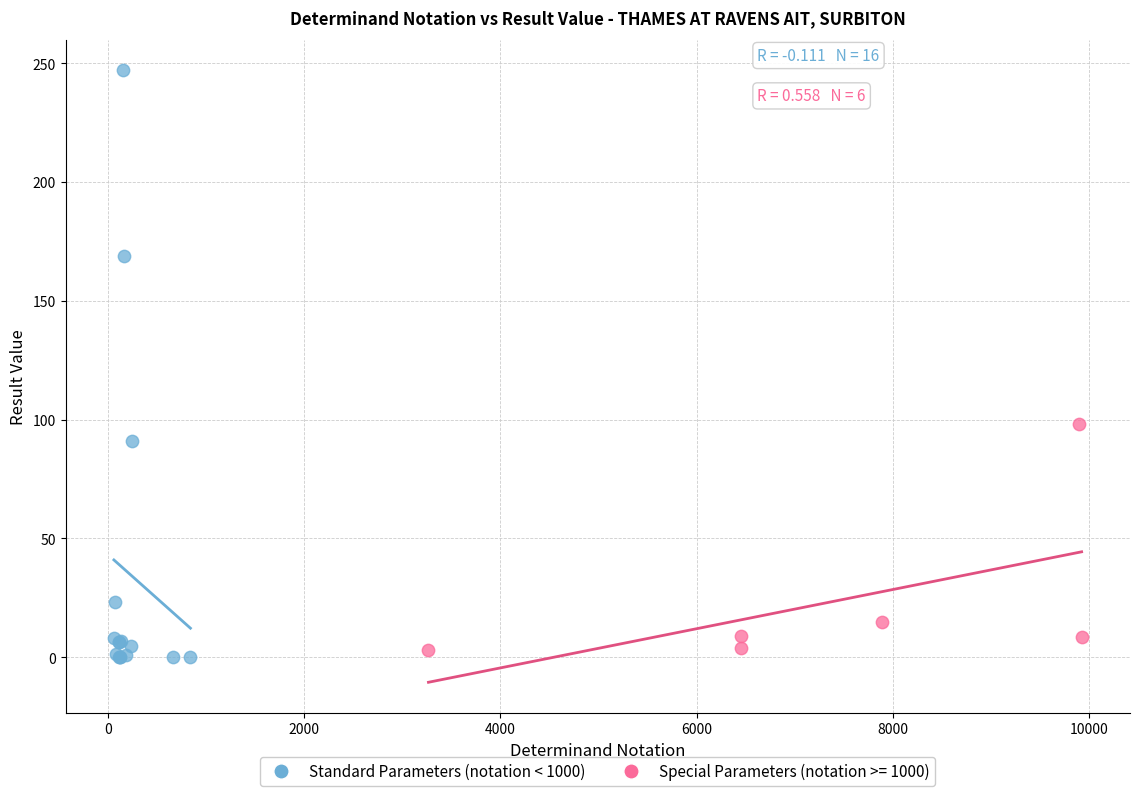

Which series contains the highest Y value?

Standard Parameters (notation < 1000)